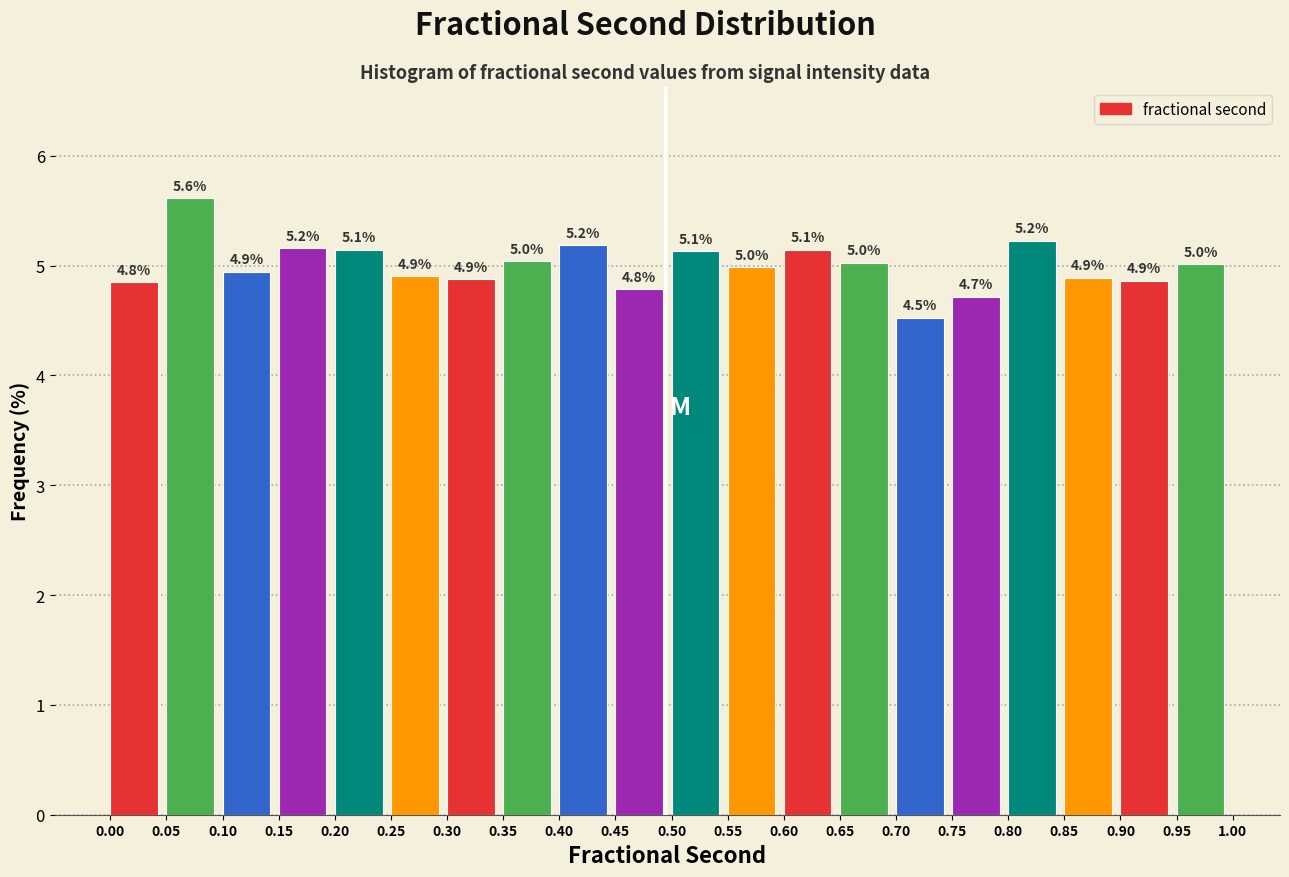

Over which range of the x-axis is the bar tallest?

0.05 to 0.10